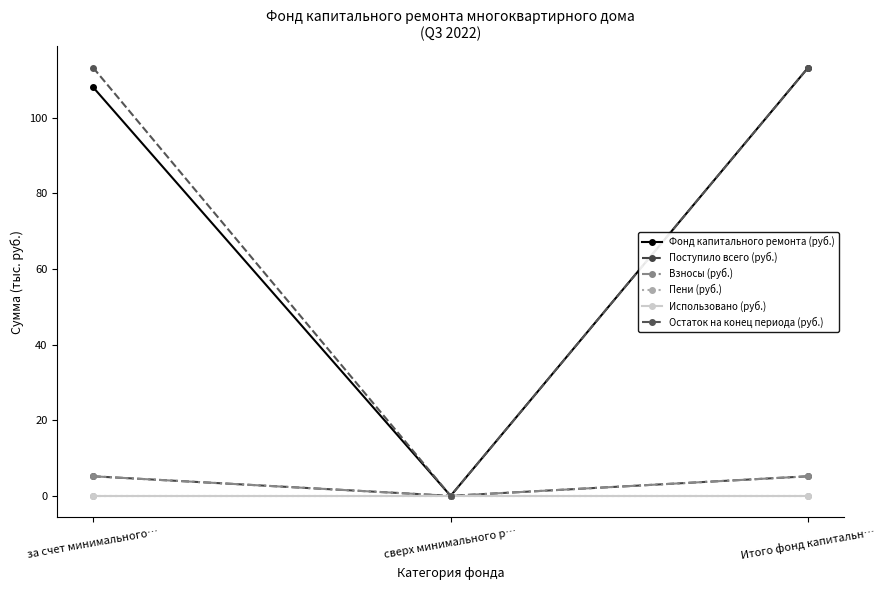

The Взносы (руб.) series shows 8.6 at Итого фонд капитальн…. True or false?

False